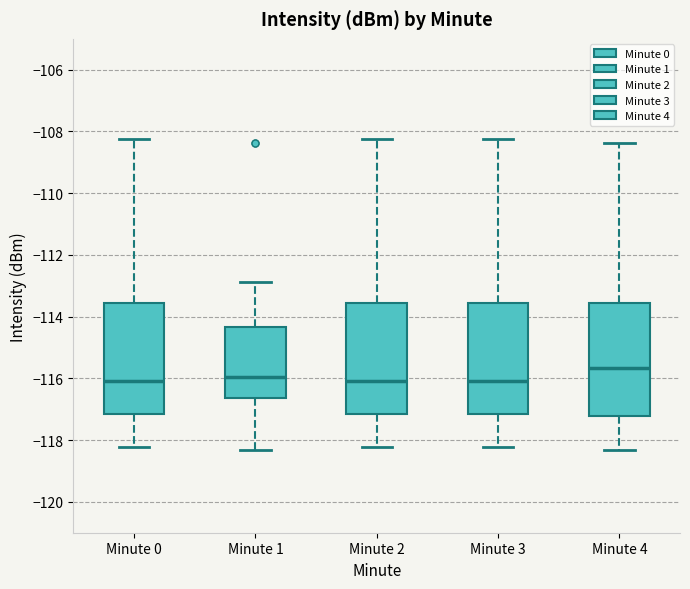

Which box has the highest median line?

Minute 4